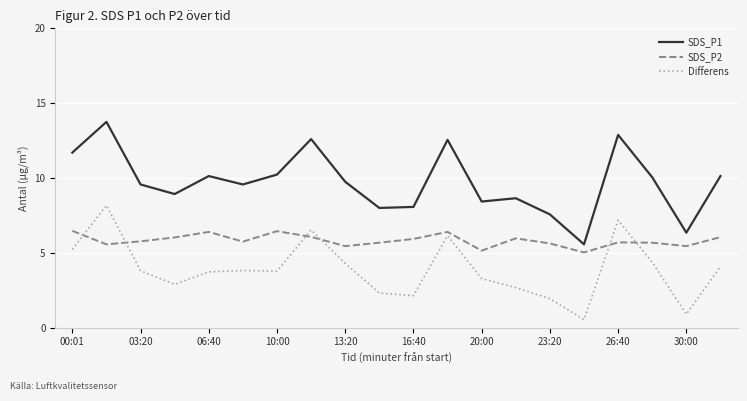

What is the sum of all SDS_P2 values?

116.6